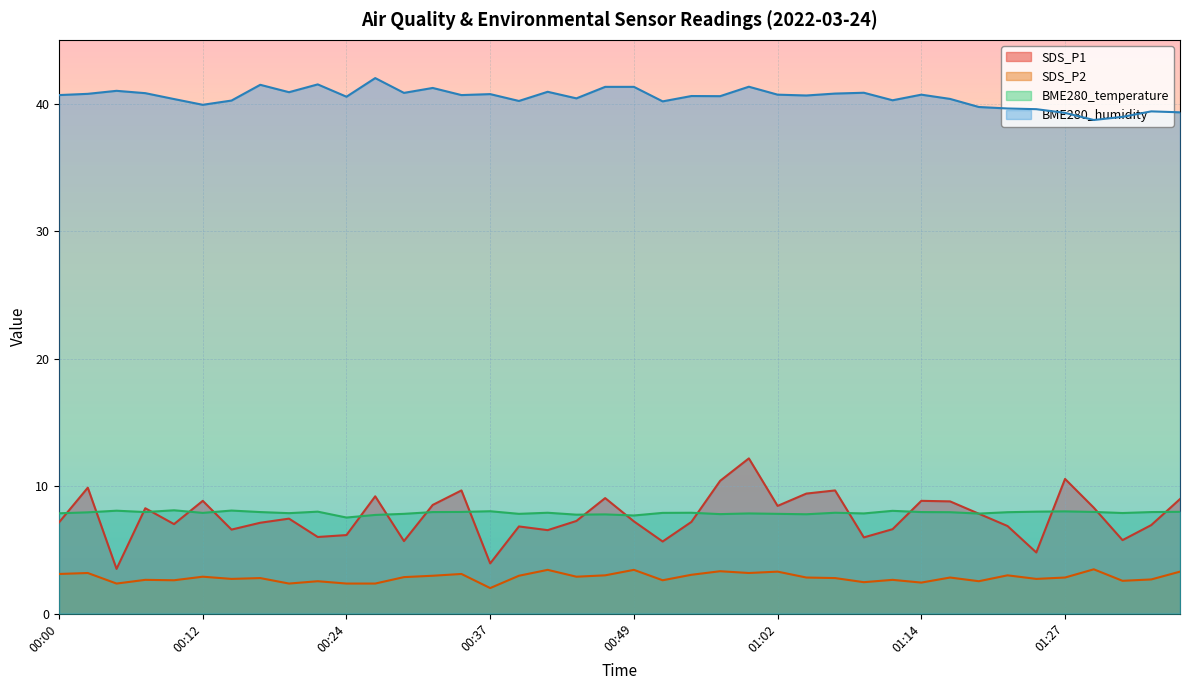

True or false: BME280_humidity and BME280_temperature cross at least once.

False